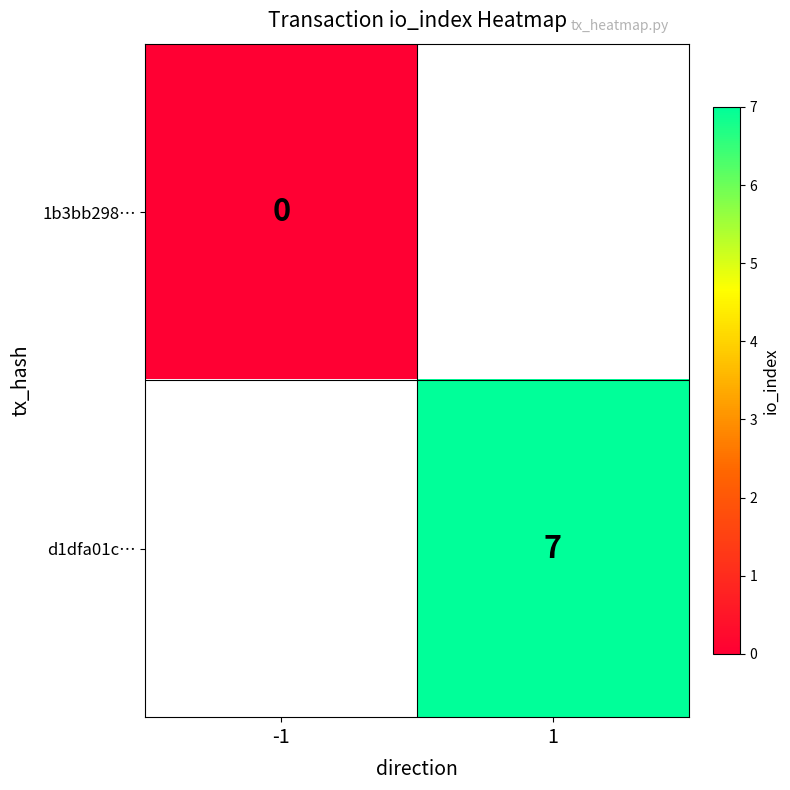

The value of d1dfa01c… at 1 is 11. True or false?

False